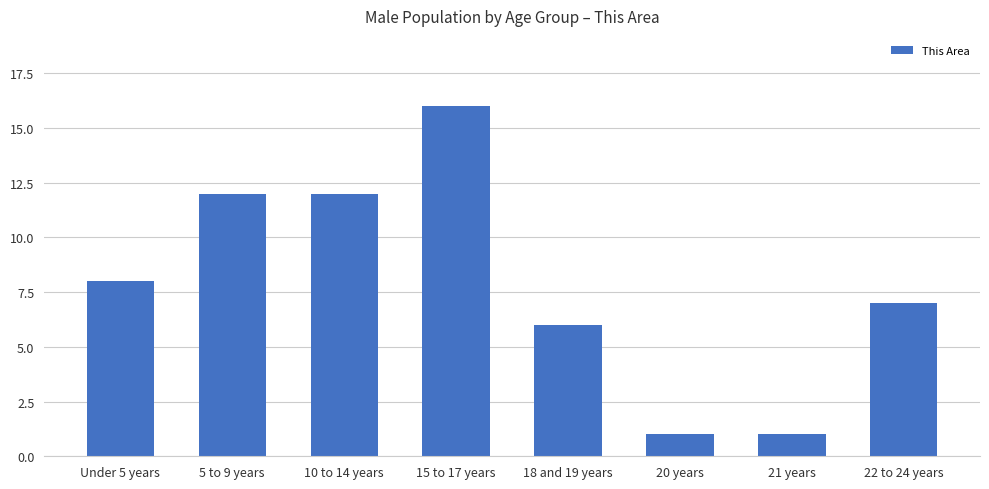

Are the bars horizontal?

No